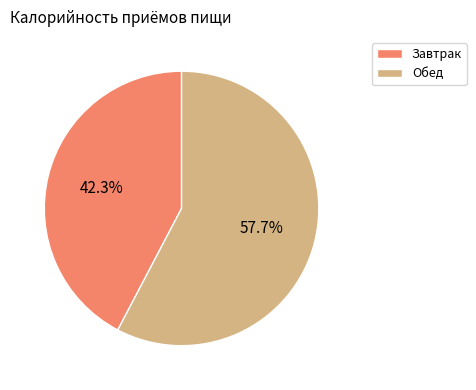

True or false: Обед accounts for 58% of the total.

True